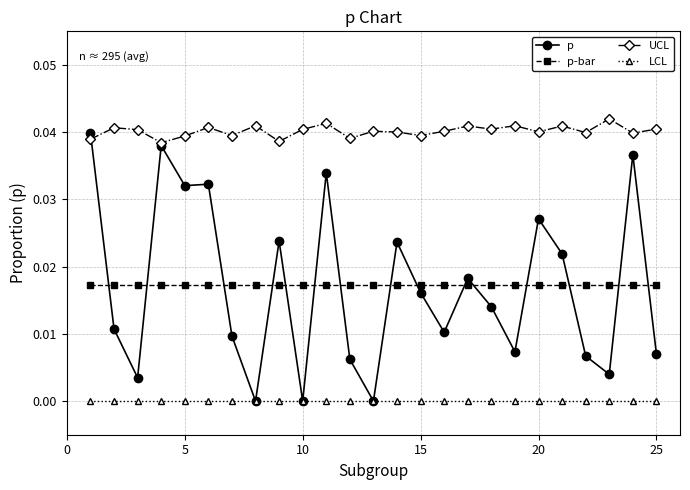

Which series has the largest total across all categories?

UCL